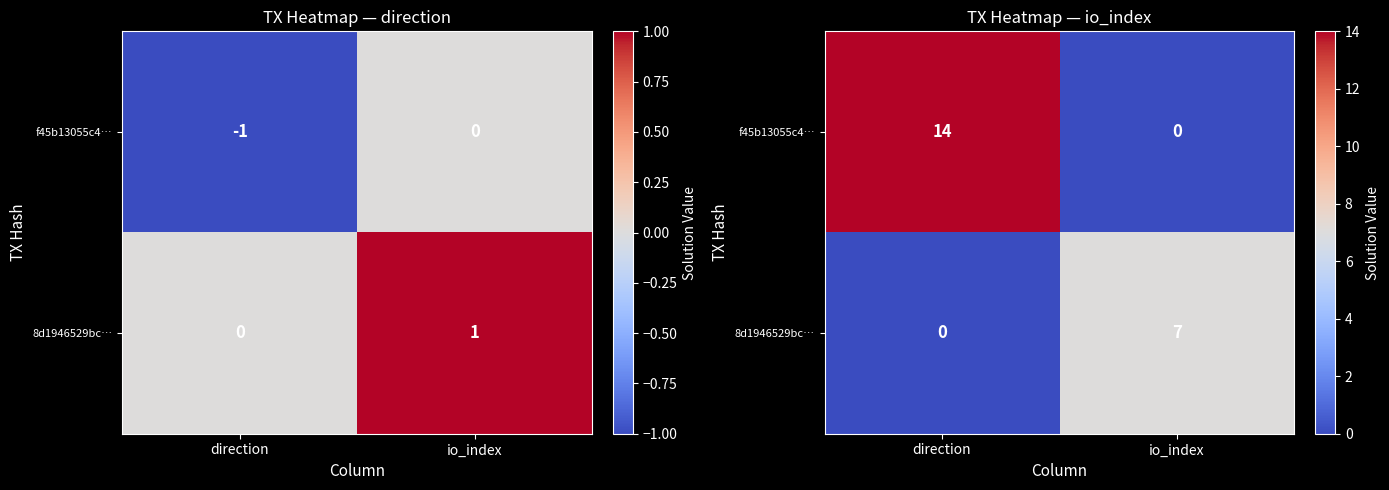

Rank the series at direction from highest to lowest value.

f45b13055c4…, 8d1946529bc…